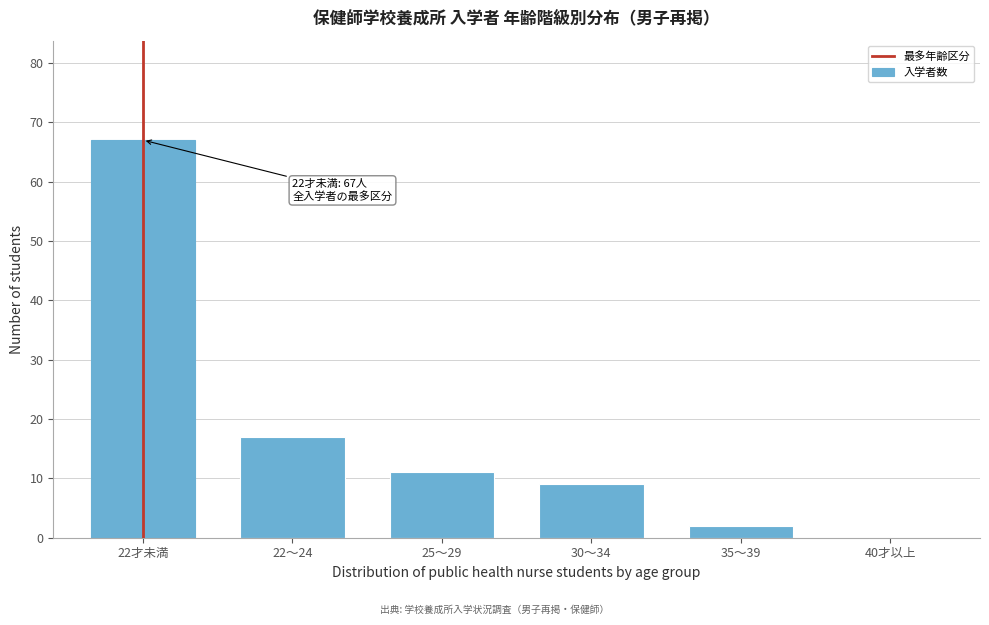

Reading left to right, list all the values displayed in this chart.

22才未満=67	22～24=17	25～29=11	30～34=9	35～39=2	40才以上=0